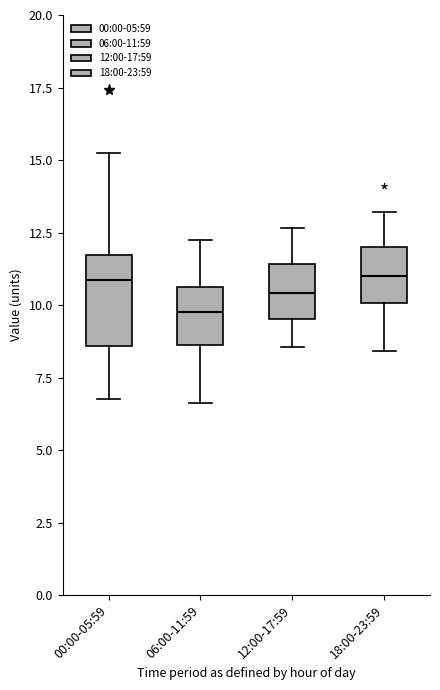

Which box has the lowest median line?

06:00-11:59